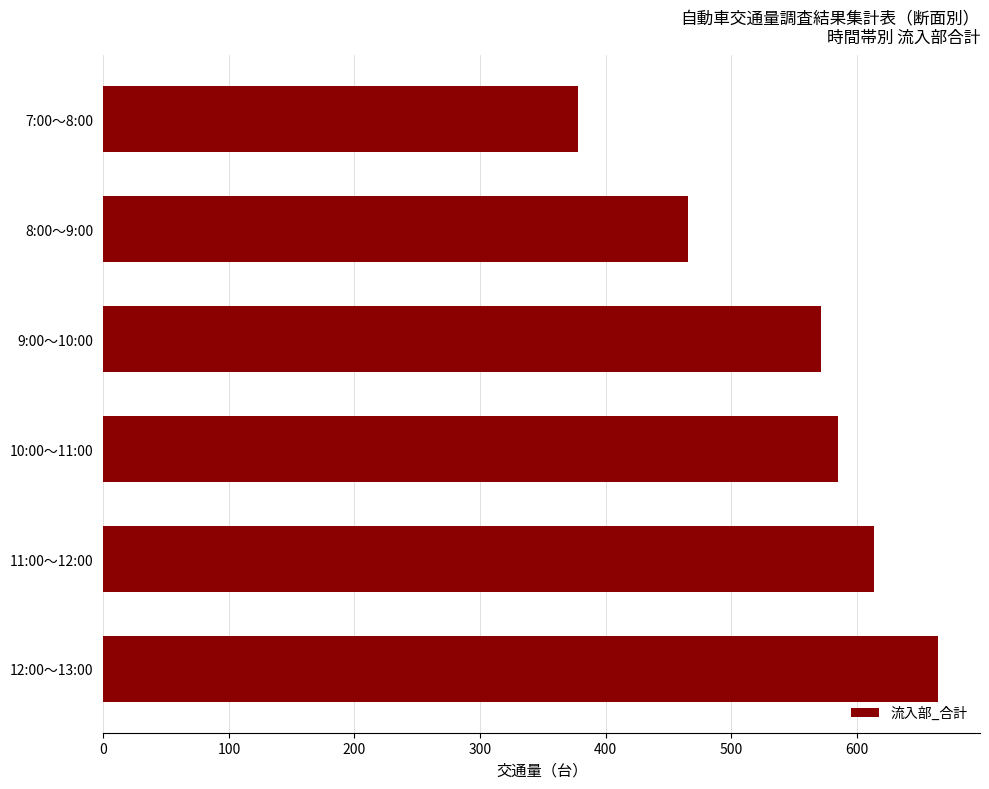

What is the sum of all values?

3280